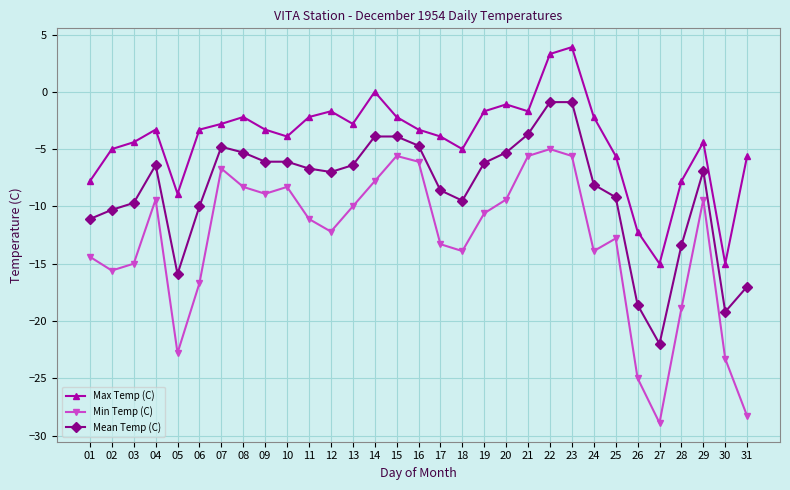

What is the sum of all Mean Temp (C) values?

-267.8